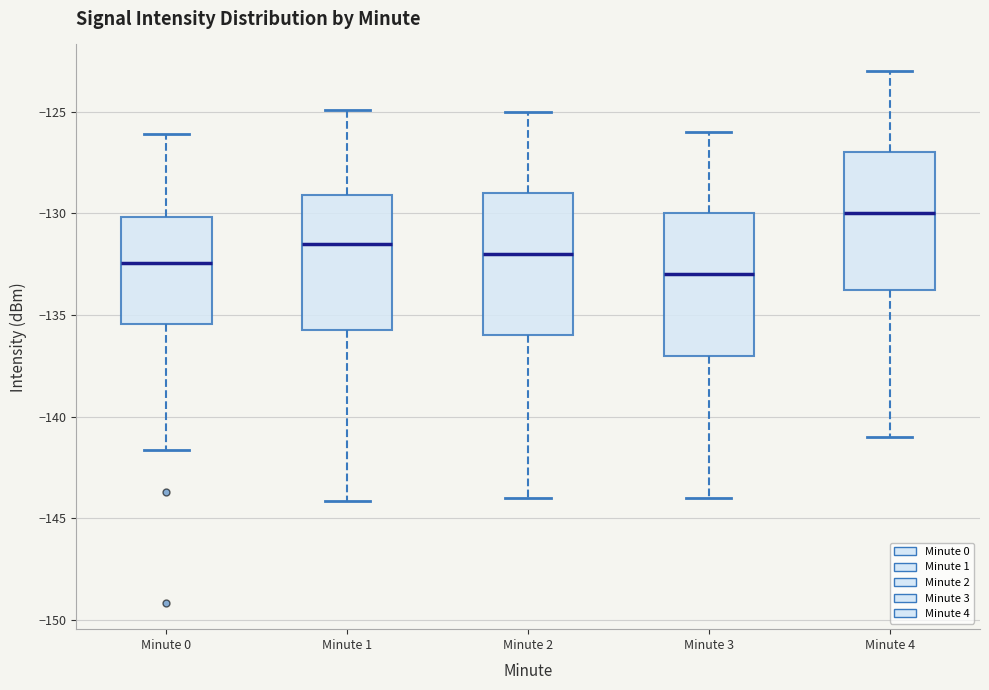

Which box has the lowest median line?

Minute 3